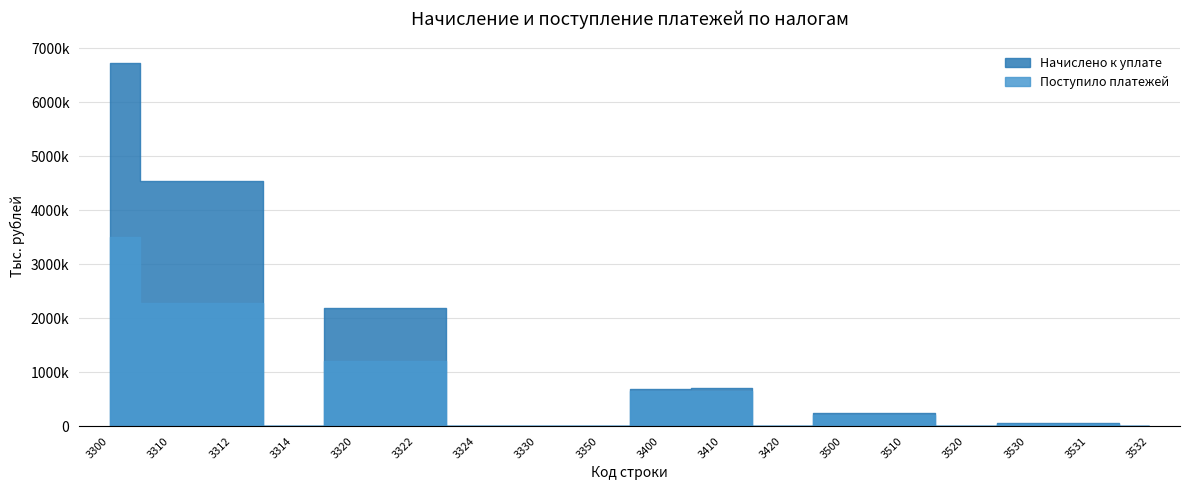

What are all the series names shown in the legend?

Начислено к уплате, Поступило платежей